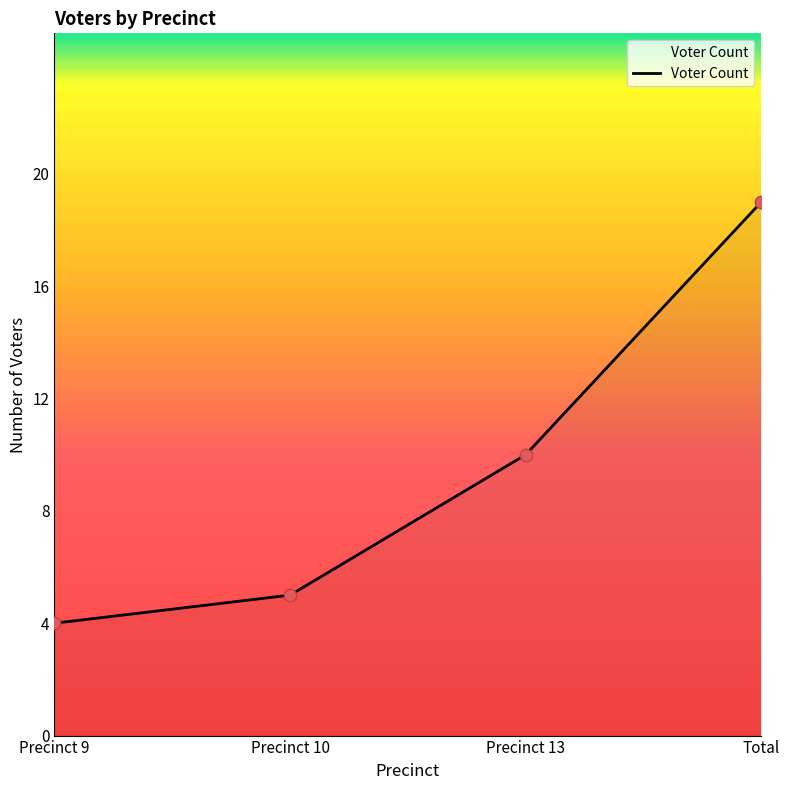

Approximately how many times larger is the value at Precinct 9 compared to Total?

0.2